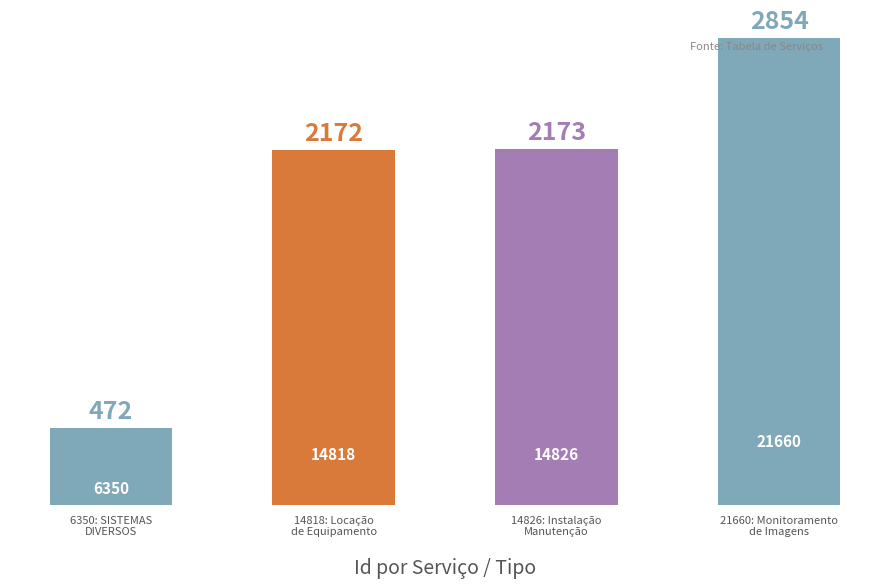

Reading left to right, what are all the values shown in this chart?

6350: SISTEMAS
DIVERSOS=472	14818: Locação
de Equipamento=2172	14826: Instalação
Manutenção=2173	21660: Monitoramento
de Imagens=2854